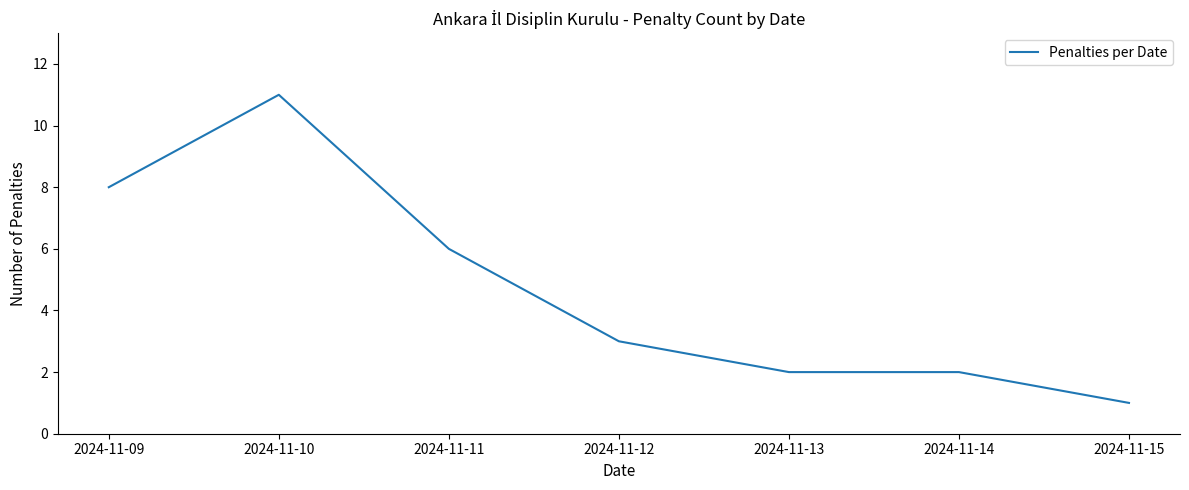

True or false: the data shows 18 at 2024-11-10.

False